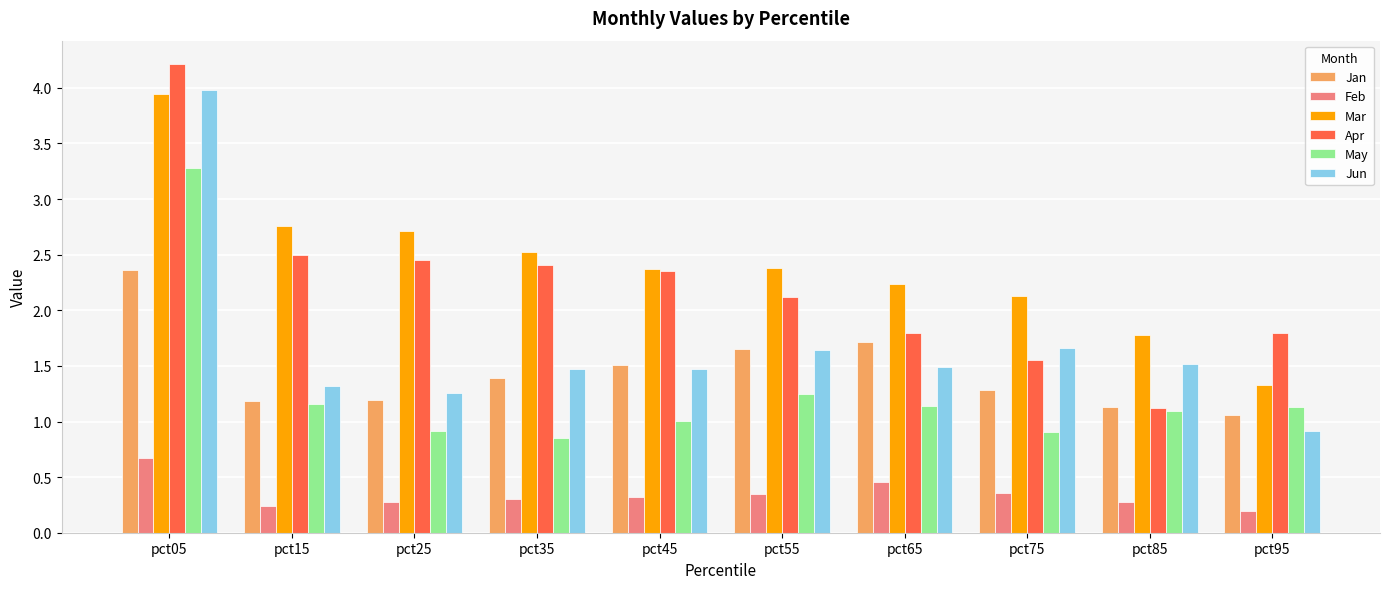

Between pct05 and pct15, which series saw the biggest shift?

Jun